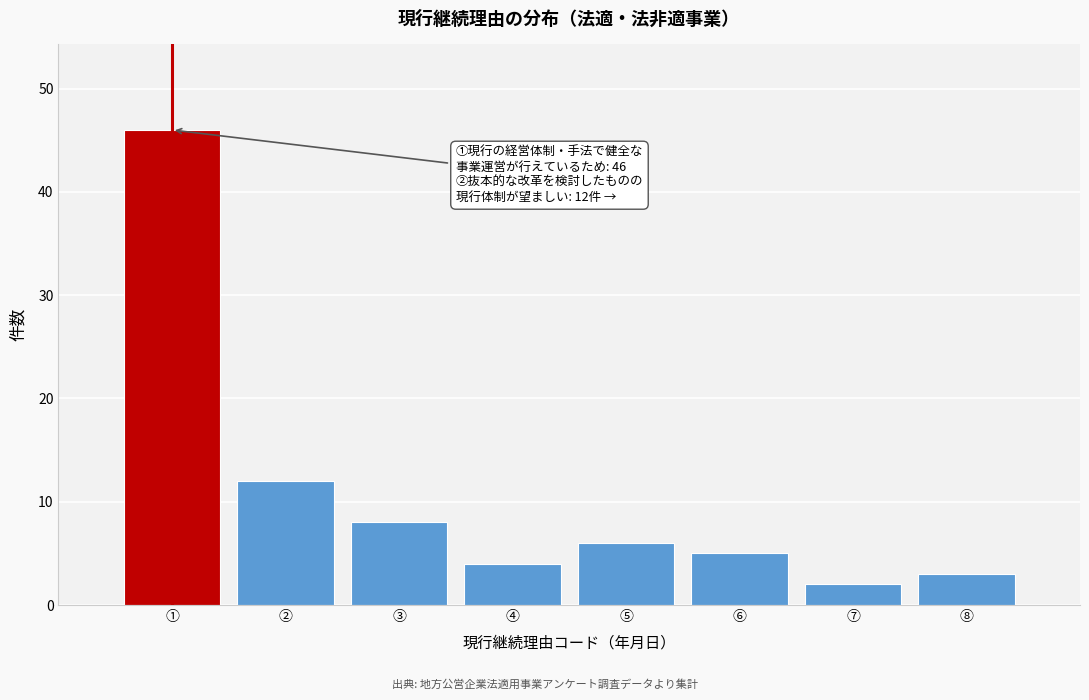

Reading left to right, list all the values displayed in this chart.

①=46	②=12	③=8	④=4	⑤=6	⑥=5	⑦=2	⑧=3